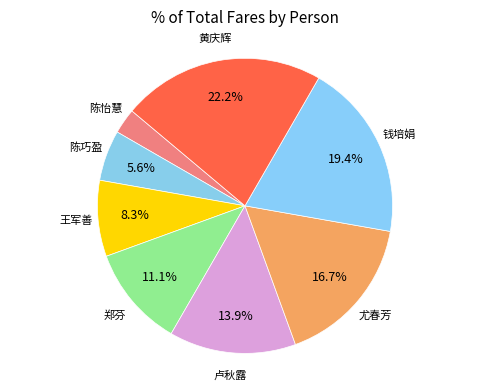

What percentage is the 郑芬 slice, to the nearest percent?

11%